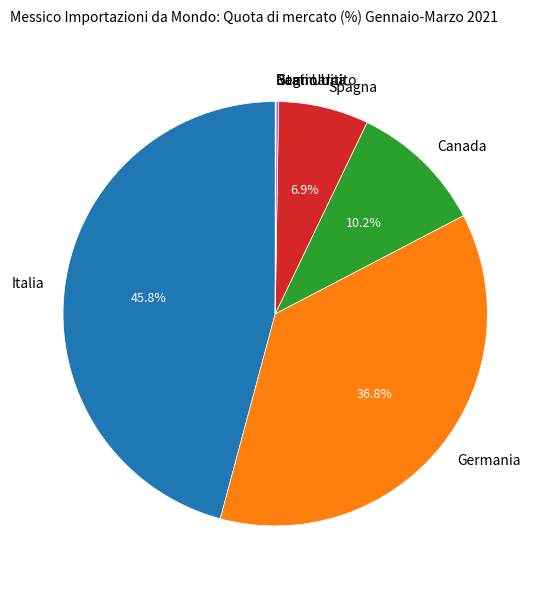

Is there any slice that represents more than half of the pie?

No